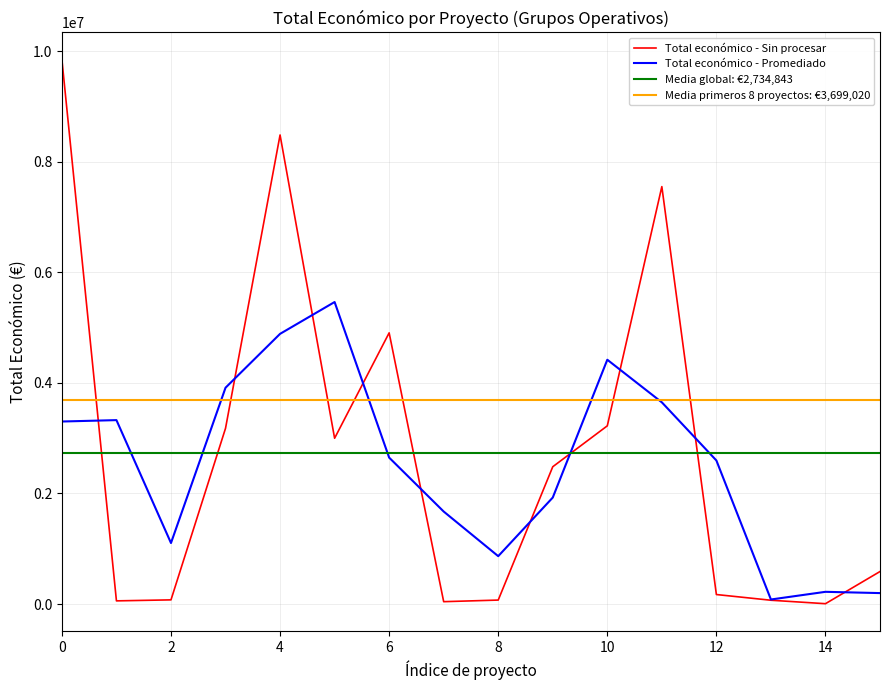

Reading right to left, what are all the values shown in this chart?

588146	6390	68803	171924	7550949	3223608	2483714	71800	42845	4905702	2999012	8484999	3178596	75575	57500	9847932